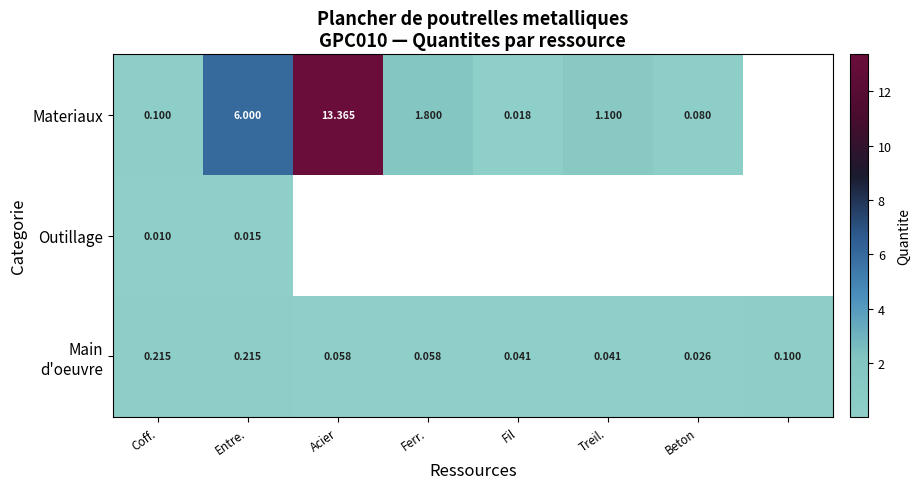

True or false: Main d'oeuvre has a value of 0.2 at Coff..

True